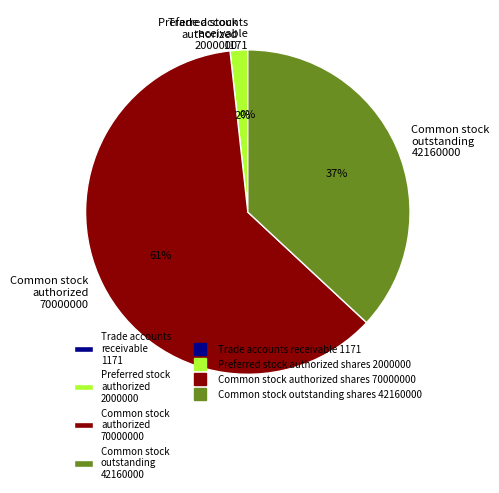

What is the majority slice?

Common stock authorized 70000000